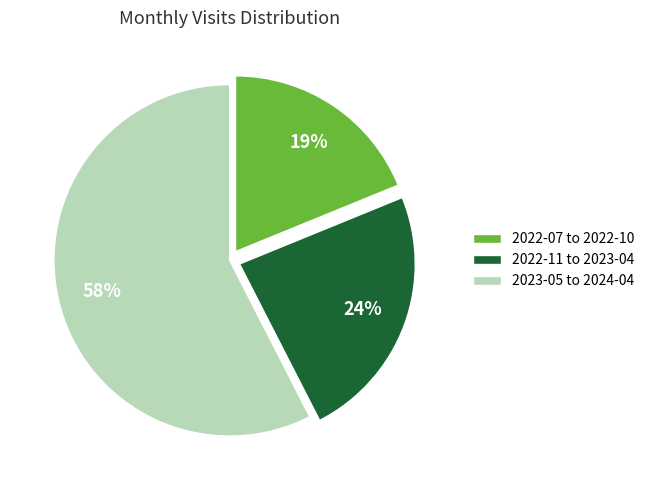

Count the number of slices in the pie.

3